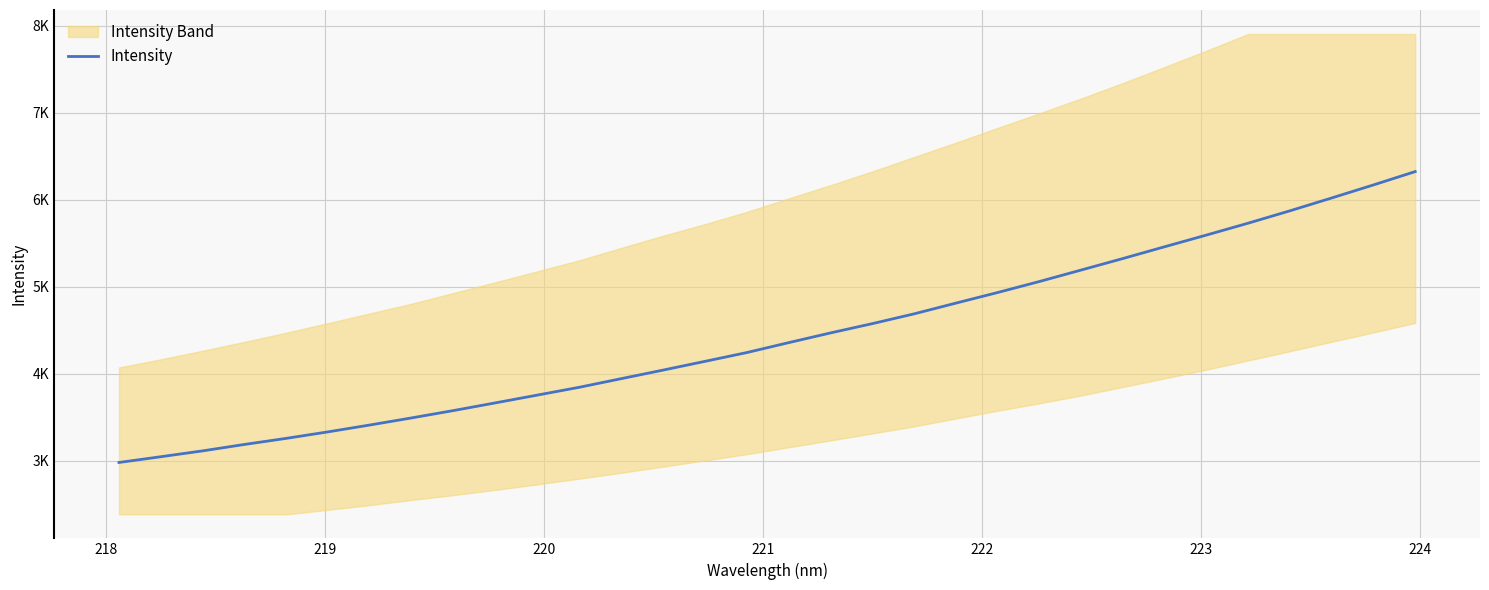

True or false: the data shows 3218.0 at 25.

False